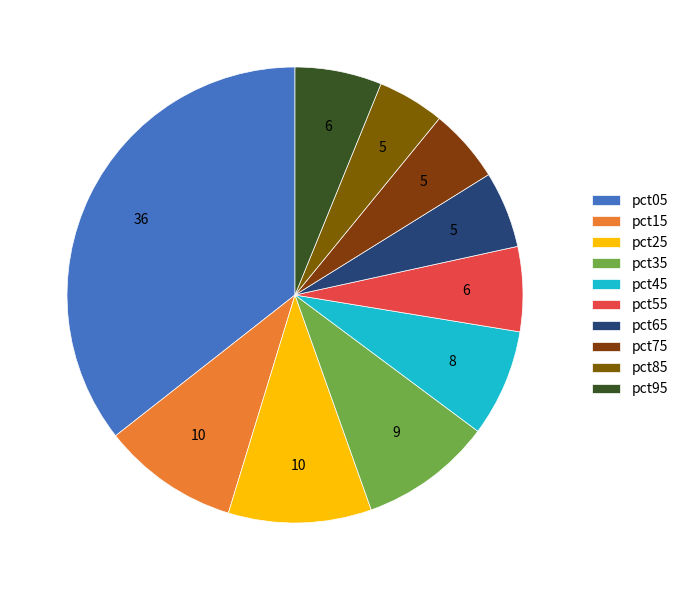

The pct35 slice represents 9% of the pie. True or false?

True